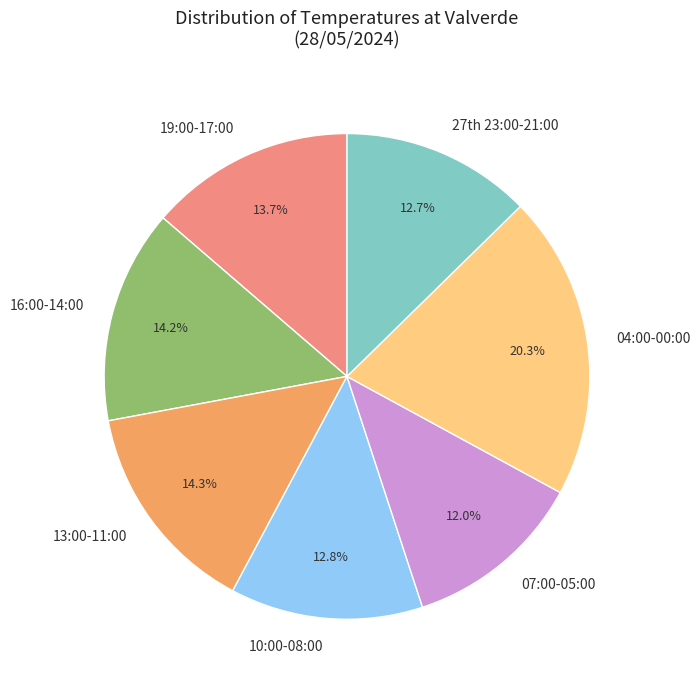

What percentage do 10:00-08:00 and 04:00-00:00 together represent?

33.1%